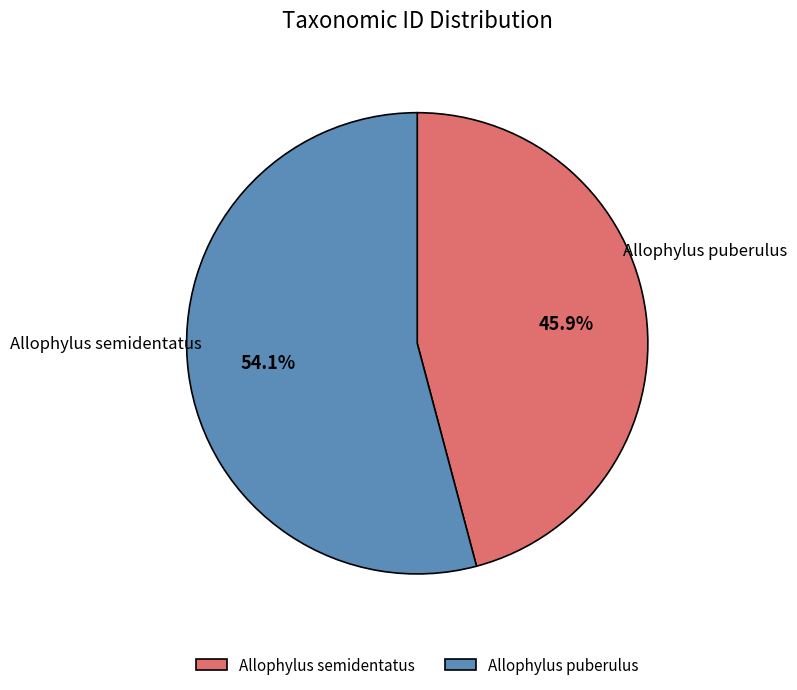

Is it true that Allophylus semidentatus is 35% of the pie?

False